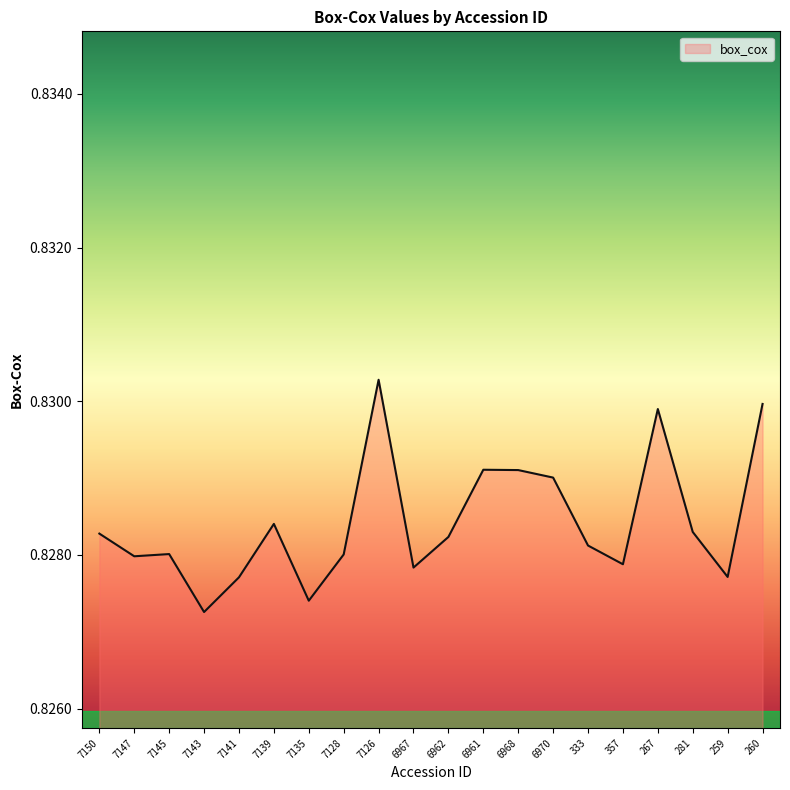

The chart shows a value of 0.5 at 7147. True or false?

False